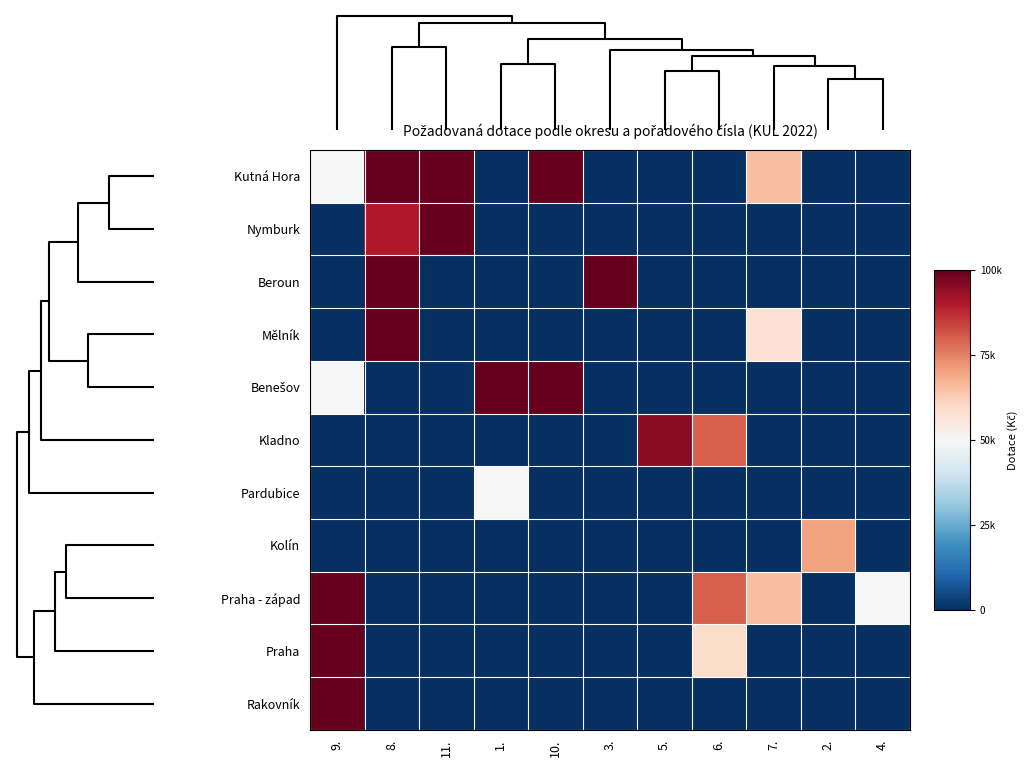

Count the number of data series in this chart.

11